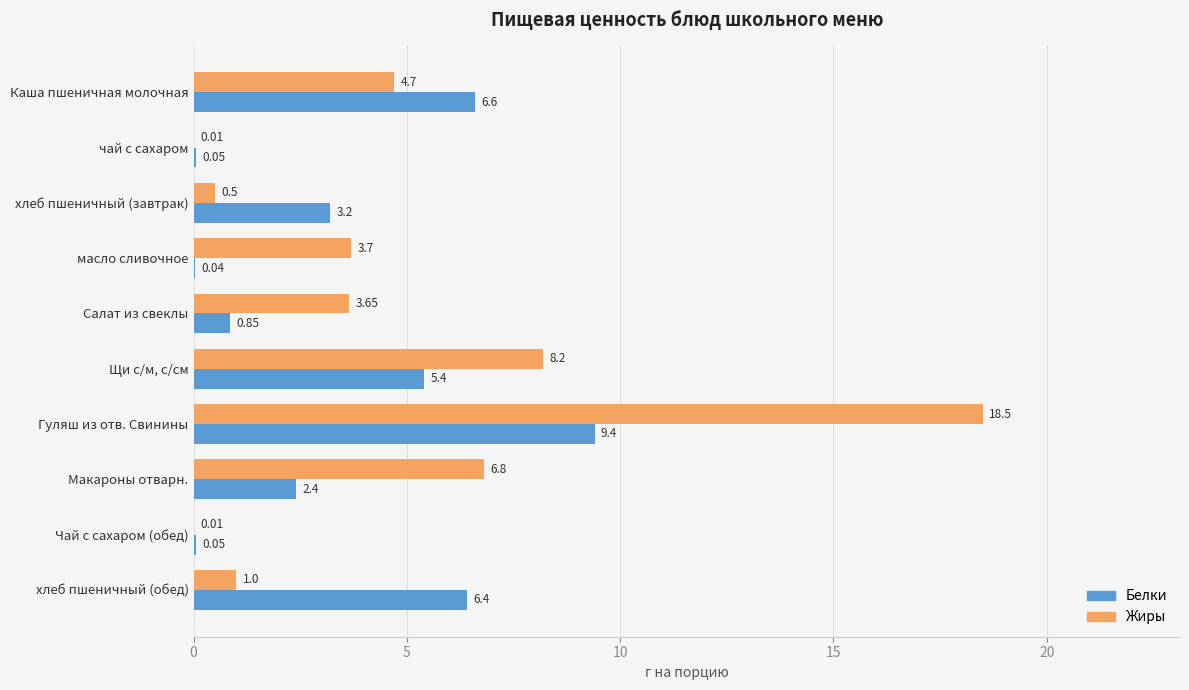

Between чай с сахаром and Салат из свеклы, which series saw the biggest shift?

Жиры